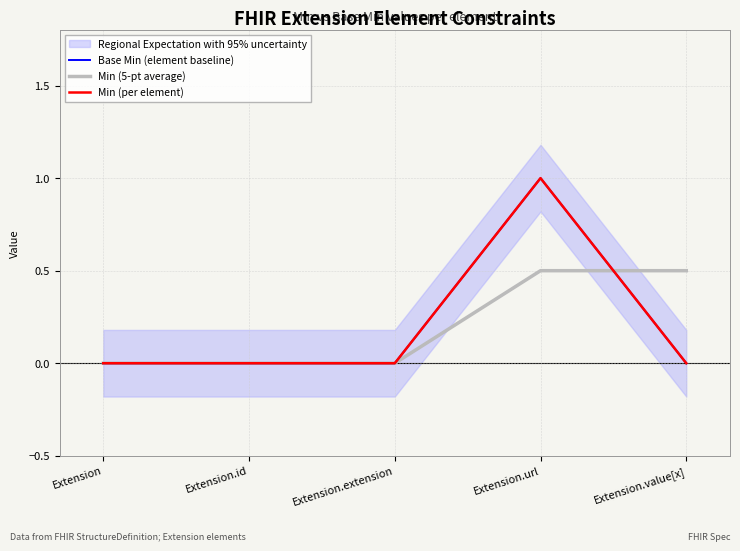

Between Extension.value[x] and Extension.extension, which is larger?

Extension.value[x]